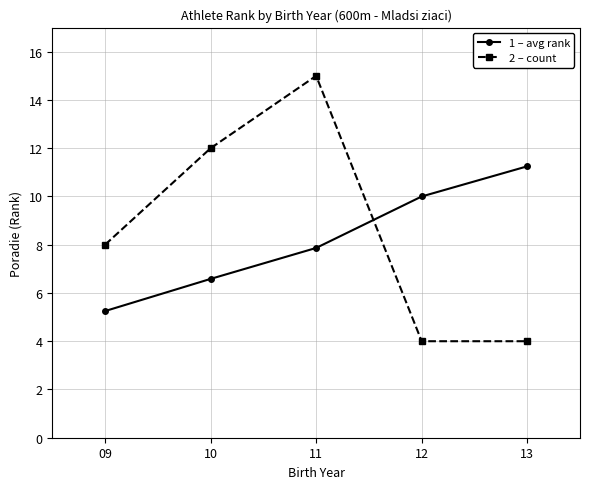

Is this an area chart (filled region under the line)?

No